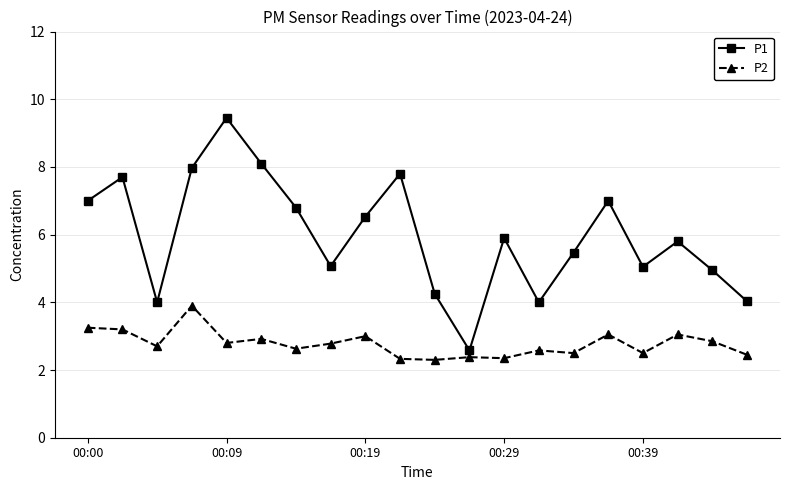

What is the lowest value of the P2 series?

2.3